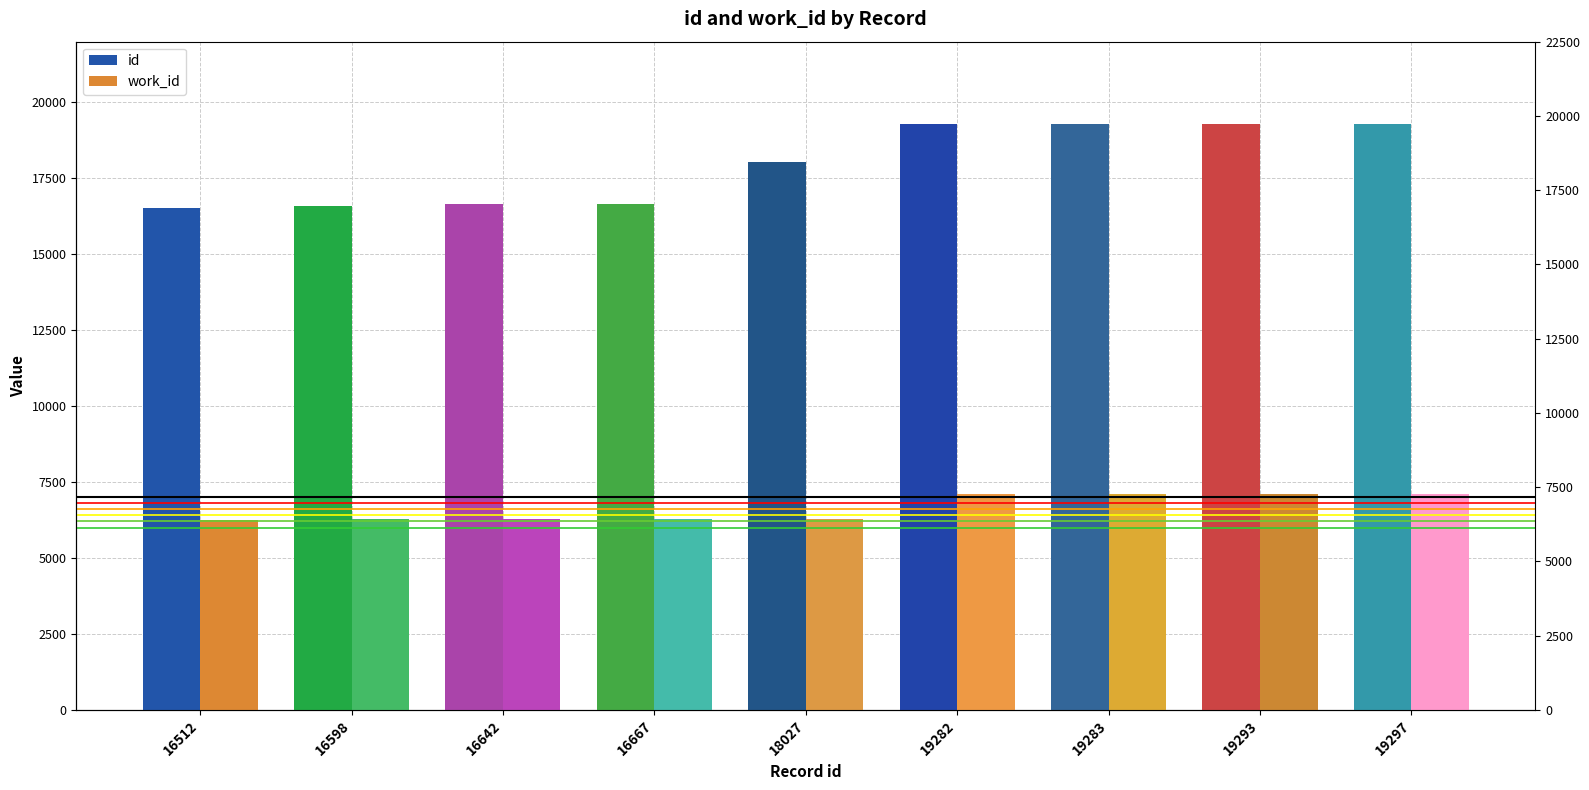

Which label corresponds to the largest value in the chart?

19297